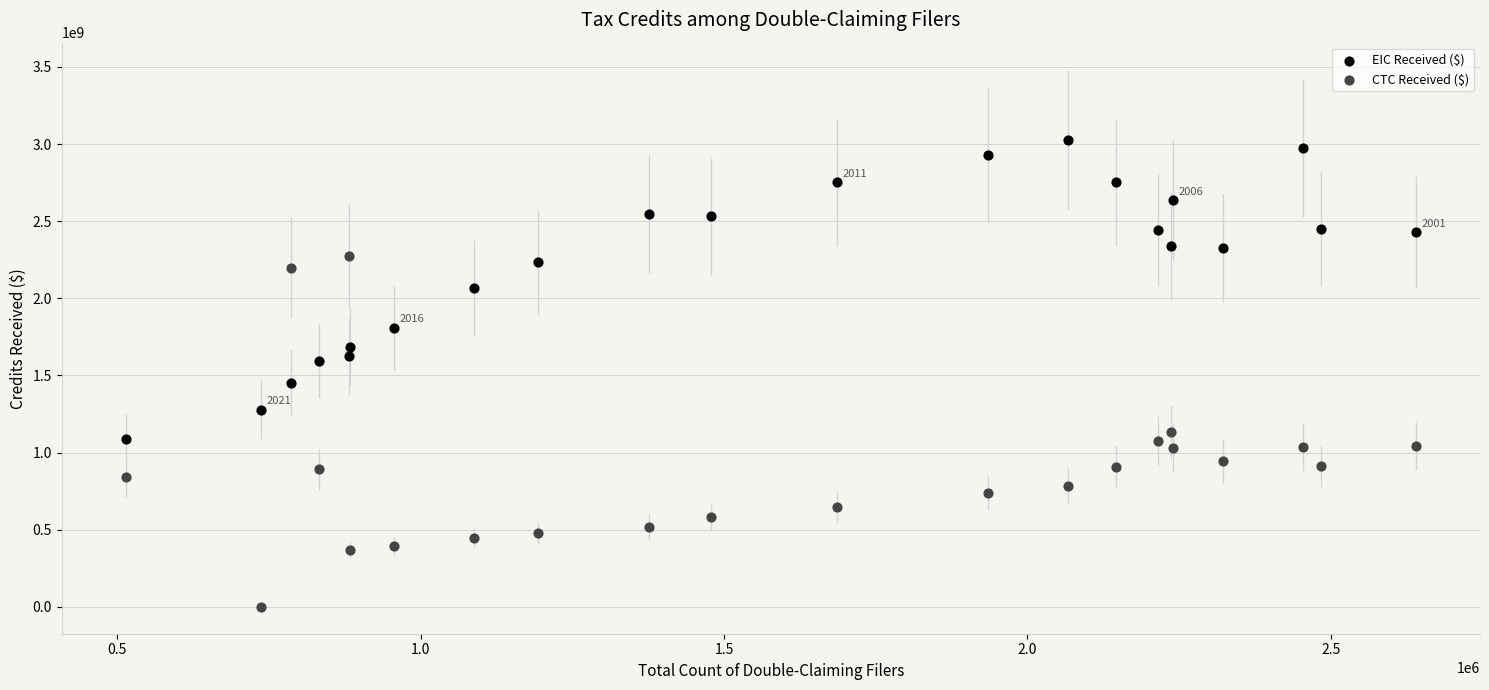

Which series has the widest spread of Y values?

CTC Received ($)